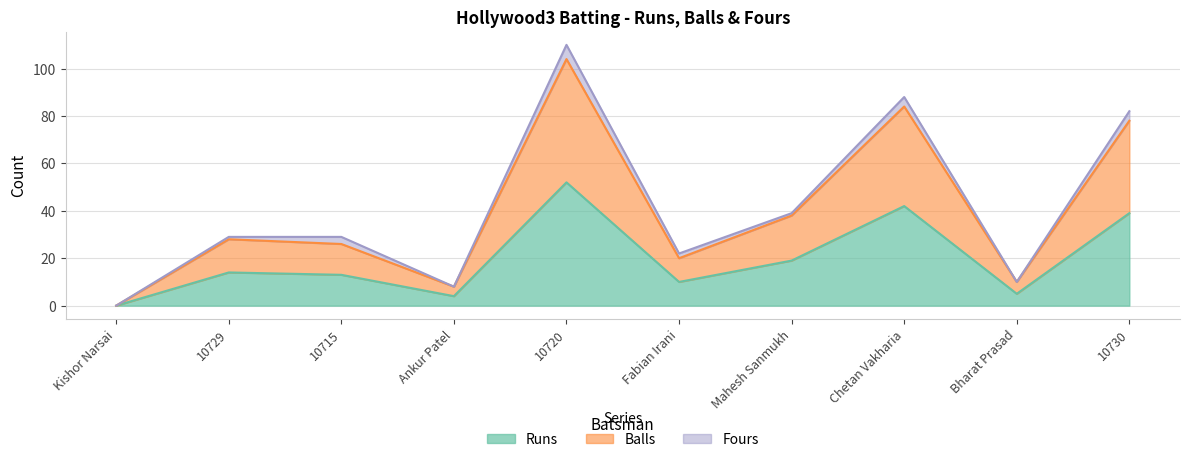

At which label does Balls reach its peak?

10720